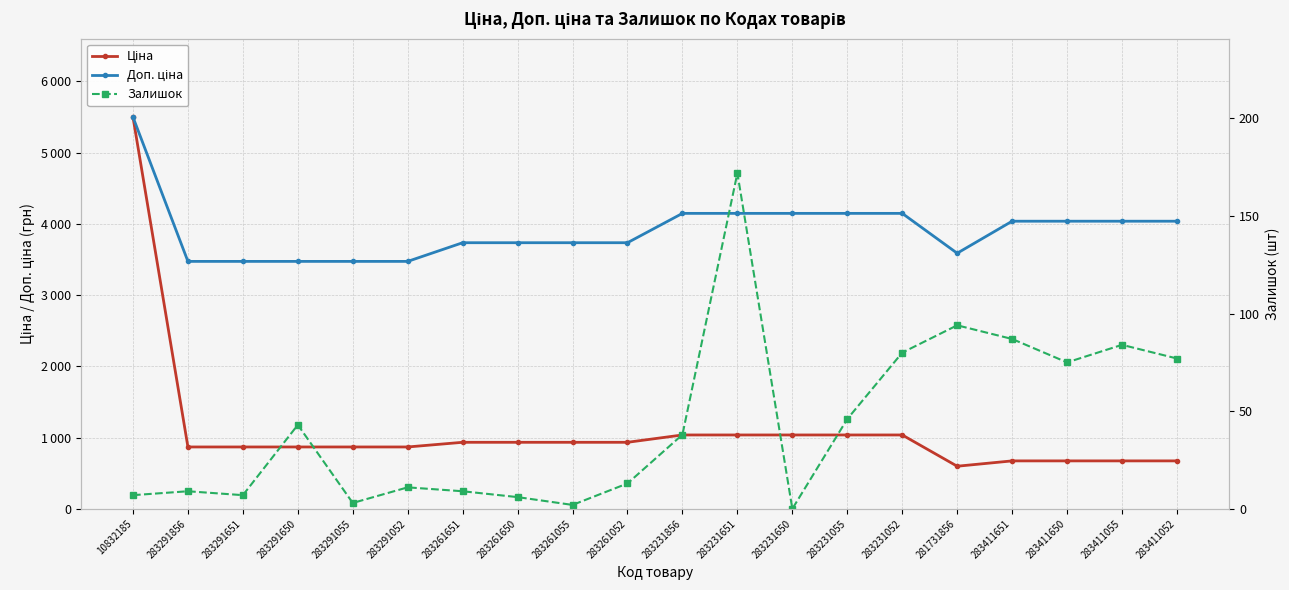

The value of Ціна at 10832185 is 1738.6. True or false?

False